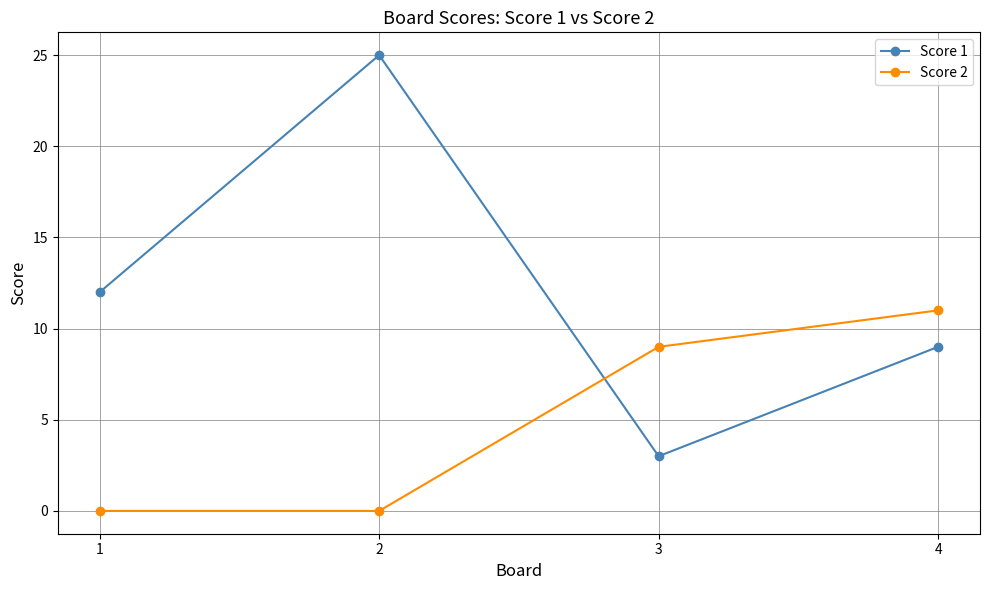

At 1, list the series in order from largest to smallest.

Score 1, Score 2